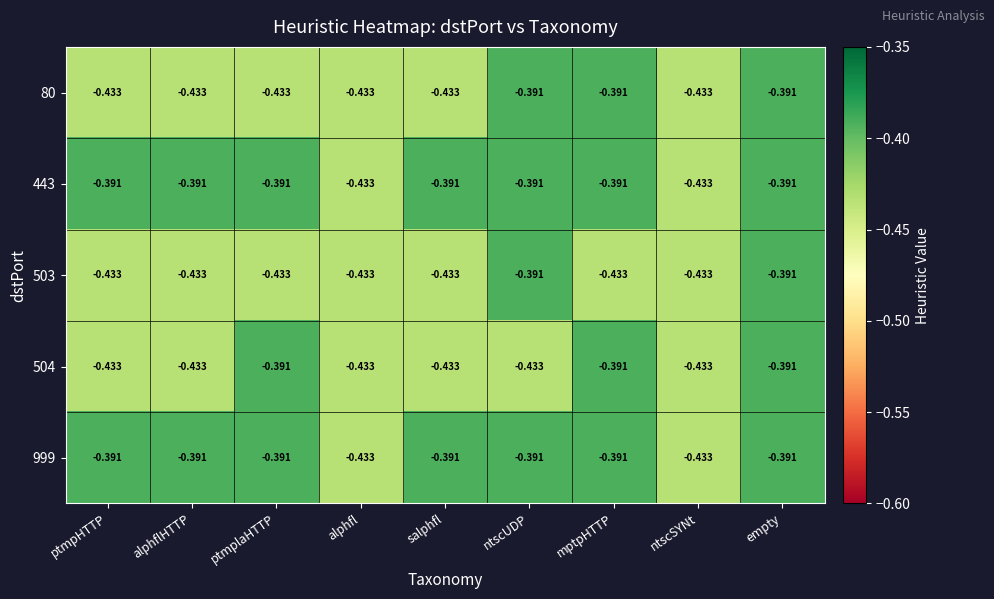

At which category is the sum across all series the highest?

empty